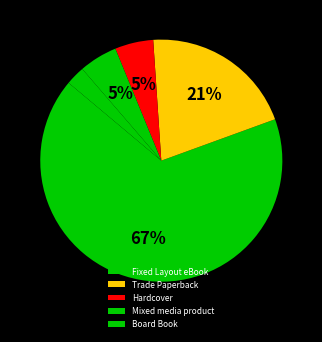

How many slices are in this pie chart?

5